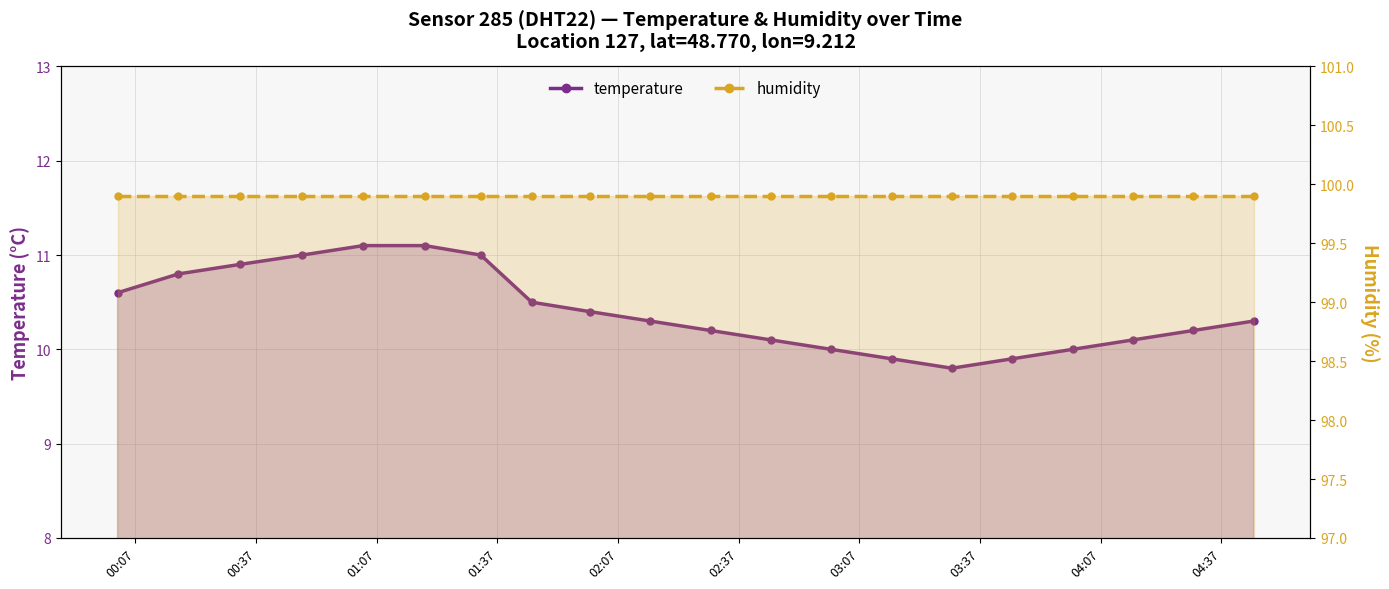

What is the sum of all temperature values?

208.2